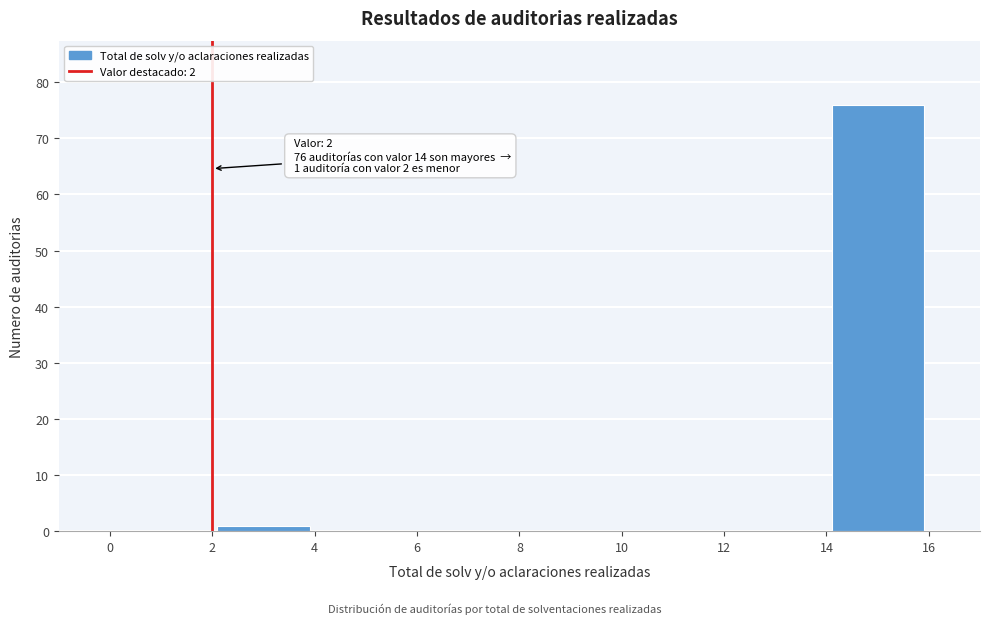

Over which range of the x-axis is the bar tallest?

14 to 16